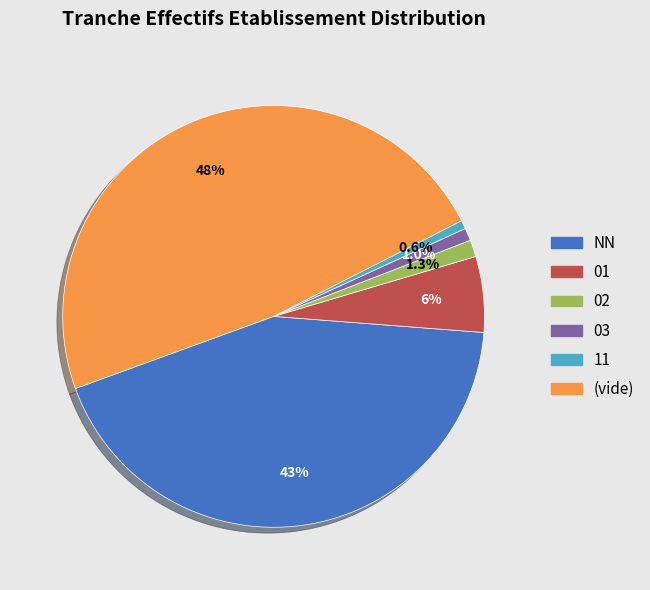

Does any single category account for the majority?

No